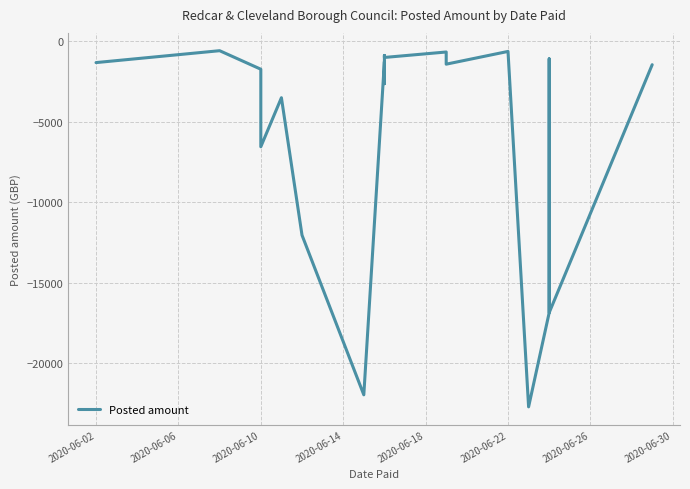

How many data points are less than -1450?

10